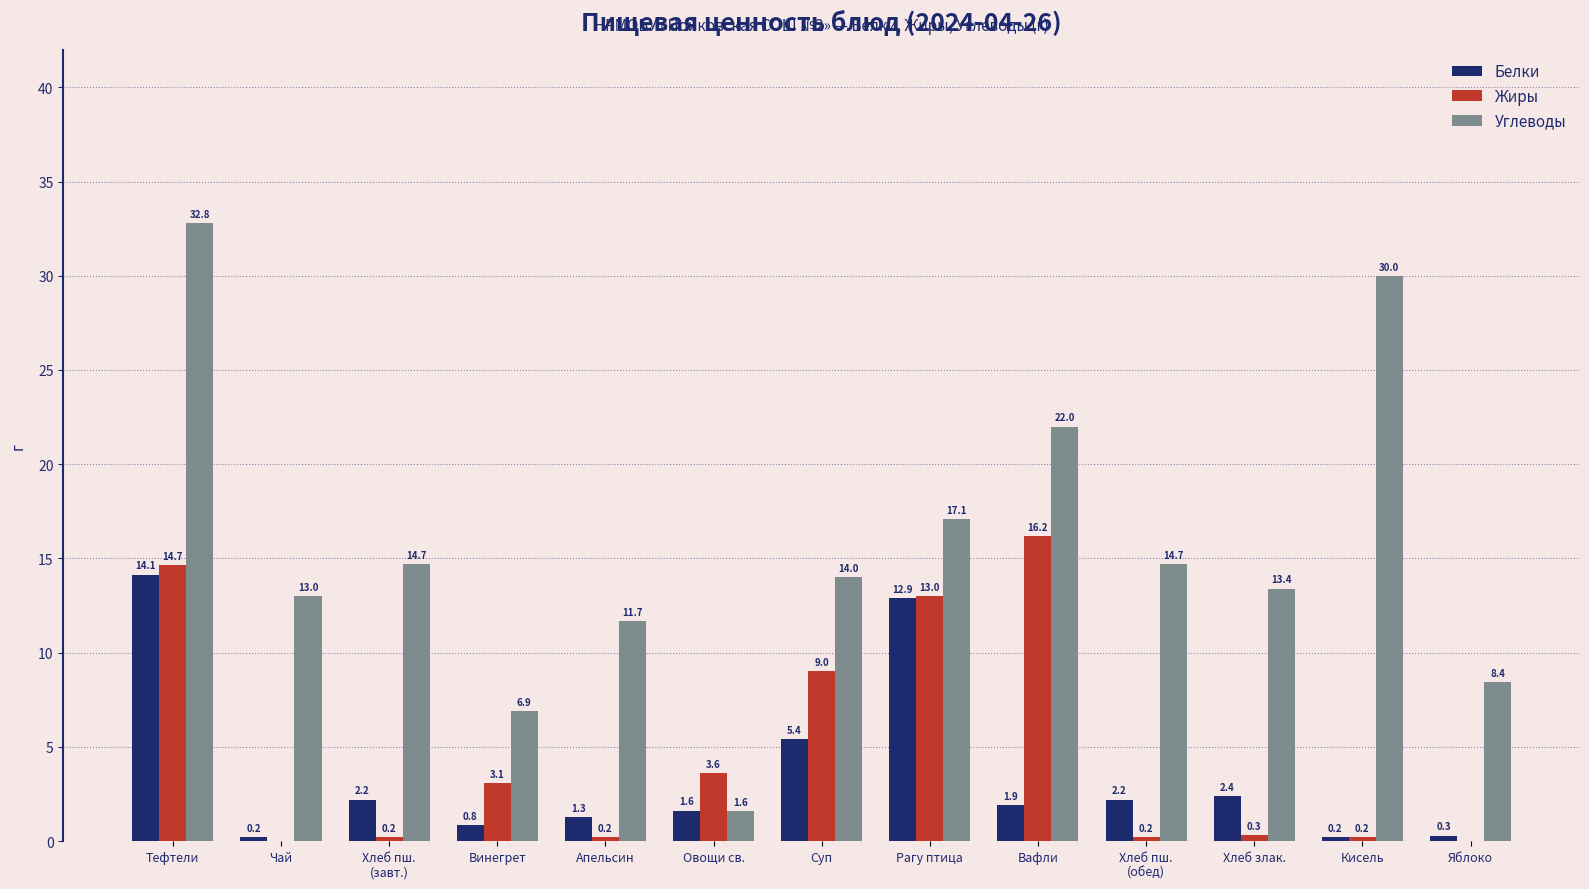

How many groups of bars are there?

13